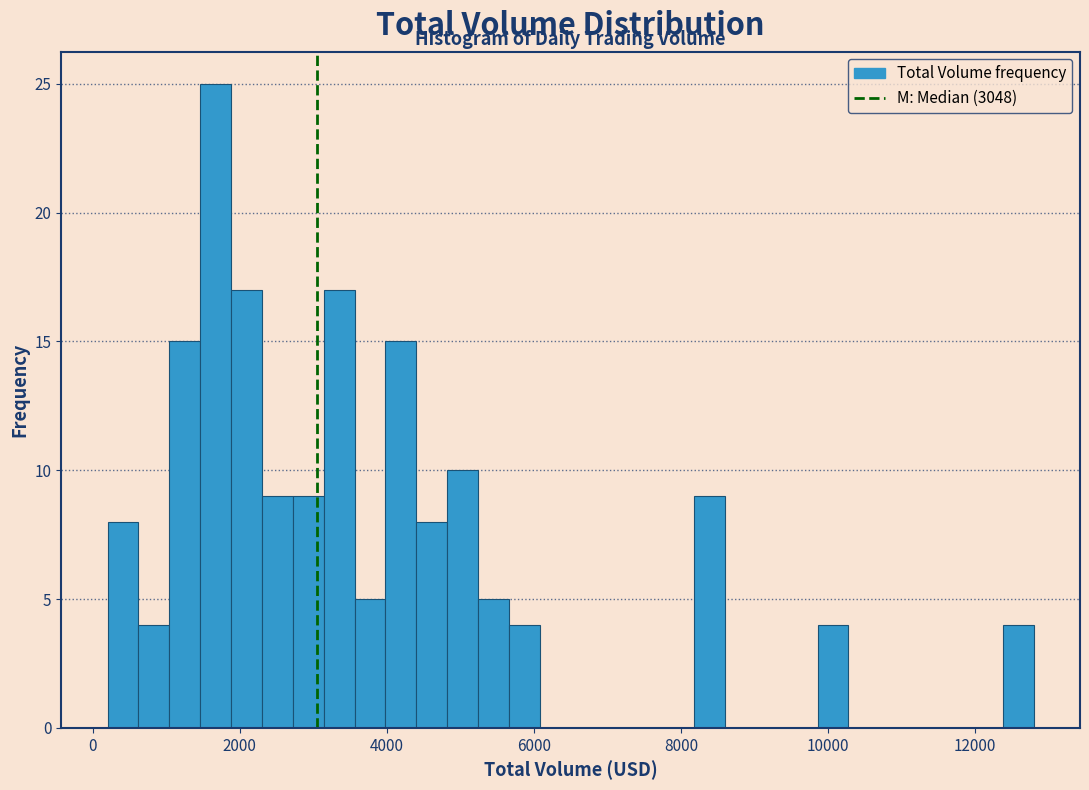

Around what value on the x-axis is the tallest bar? Give the approximate position of its centre, as read against the axis.

1600